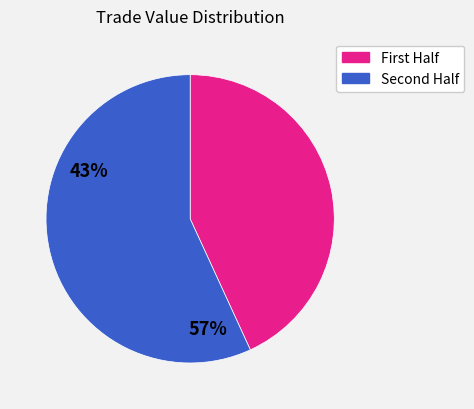

Which slice is the smallest?

First Half